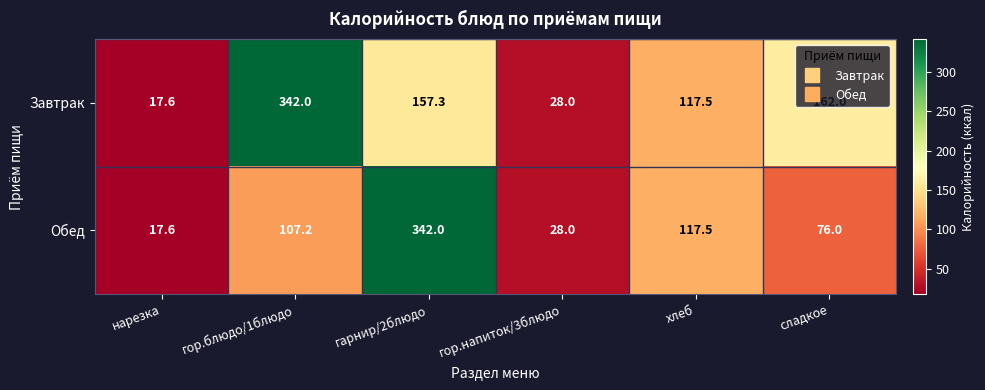

Rank the series at гор.блюдо/1блюдо from highest to lowest value.

Завтрак, Обед